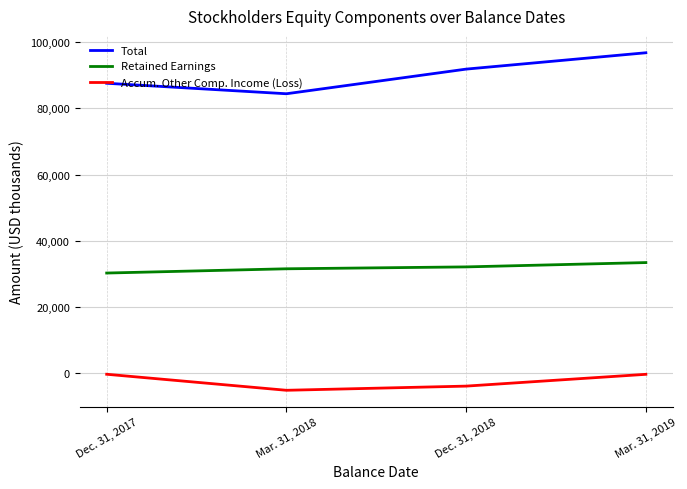

Which category has the lowest value in the Retained Earnings series?

Dec. 31, 2017